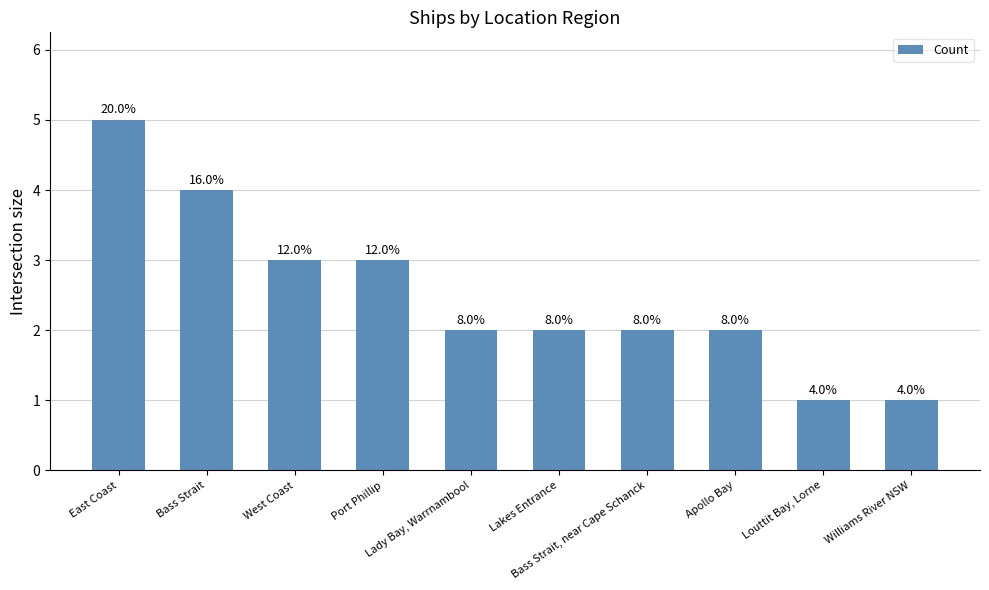

At which category does the chart reach its peak across all series?

East Coast